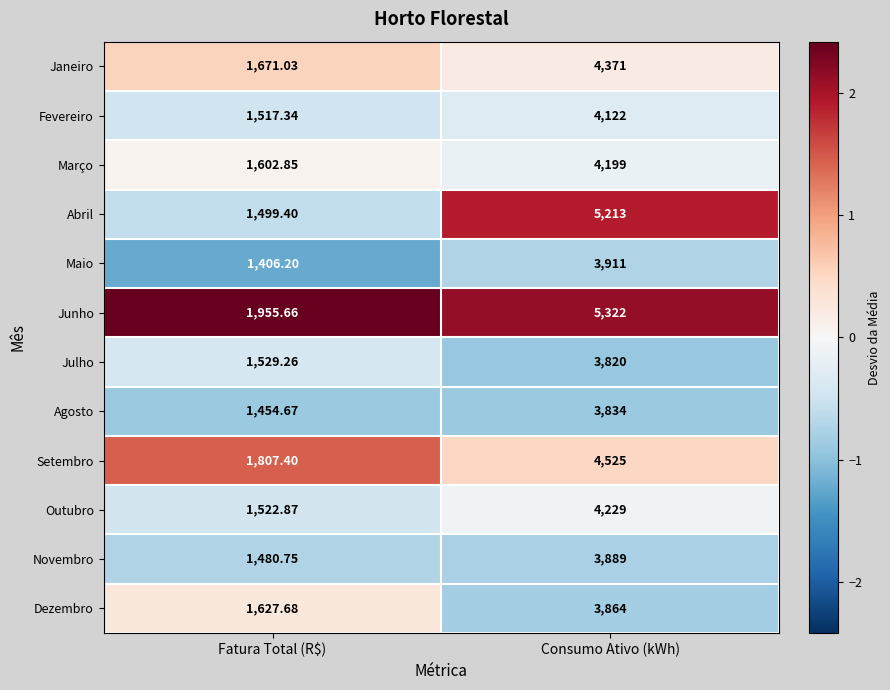

Rank the series by their maximum value, from highest to lowest.

Junho, Abril, Setembro, Janeiro, Outubro, Março, Fevereiro, Maio, Novembro, Dezembro, Agosto, Julho